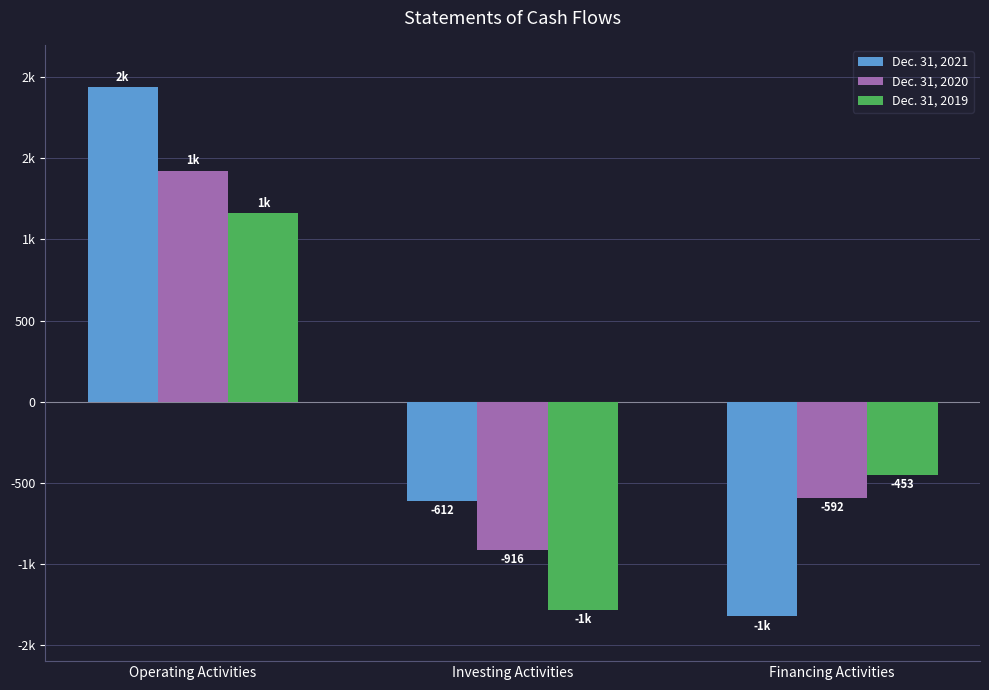

What is the label of the 2nd bar from the right?

Investing Activities